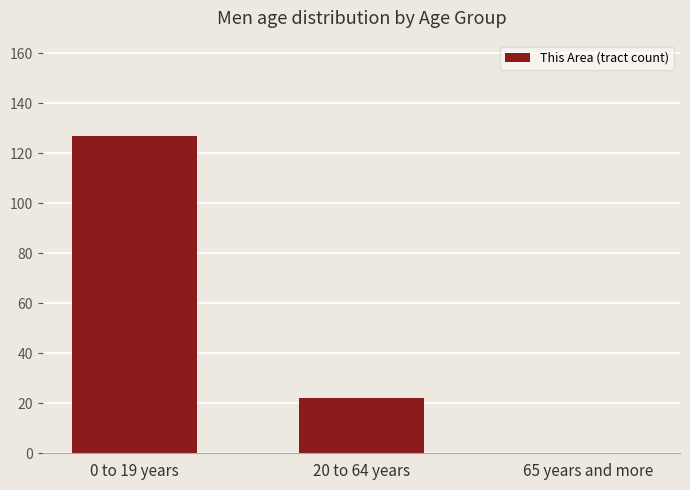

How many values are between 0 and 127?

3